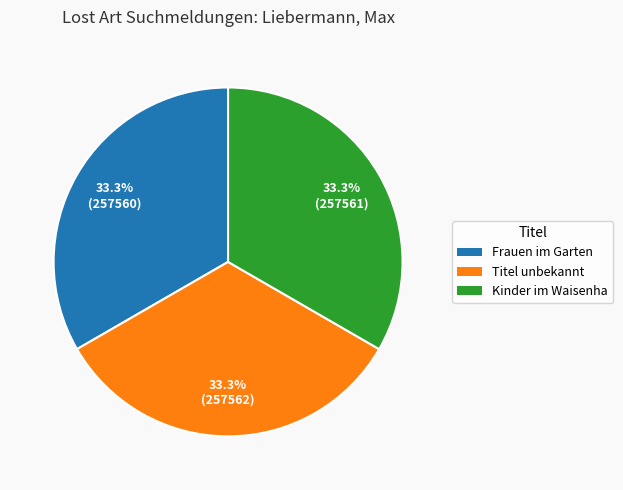

Is there a majority slice in this chart?

No